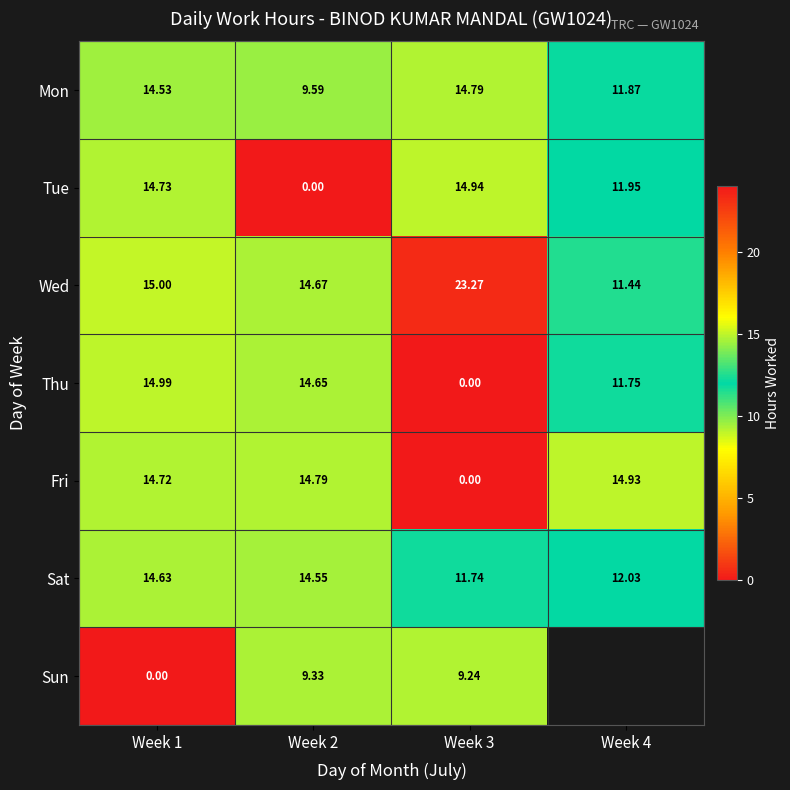

What is the average value of the Fri series?

11.1